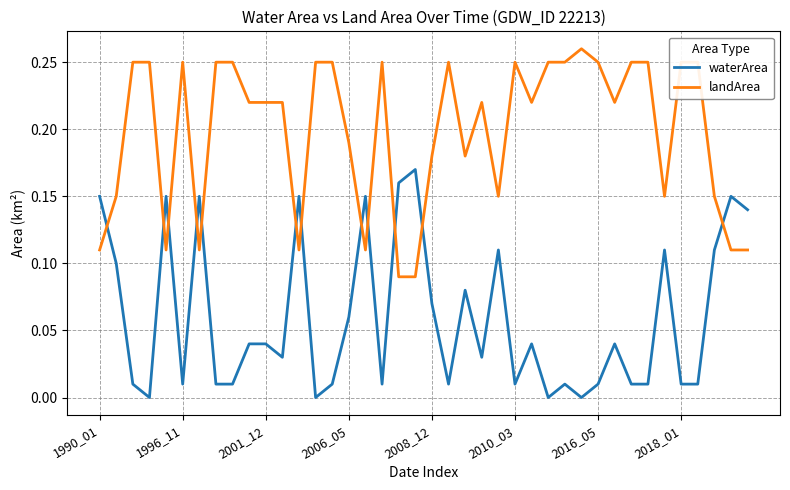

Which series has the largest total across all categories?

landArea